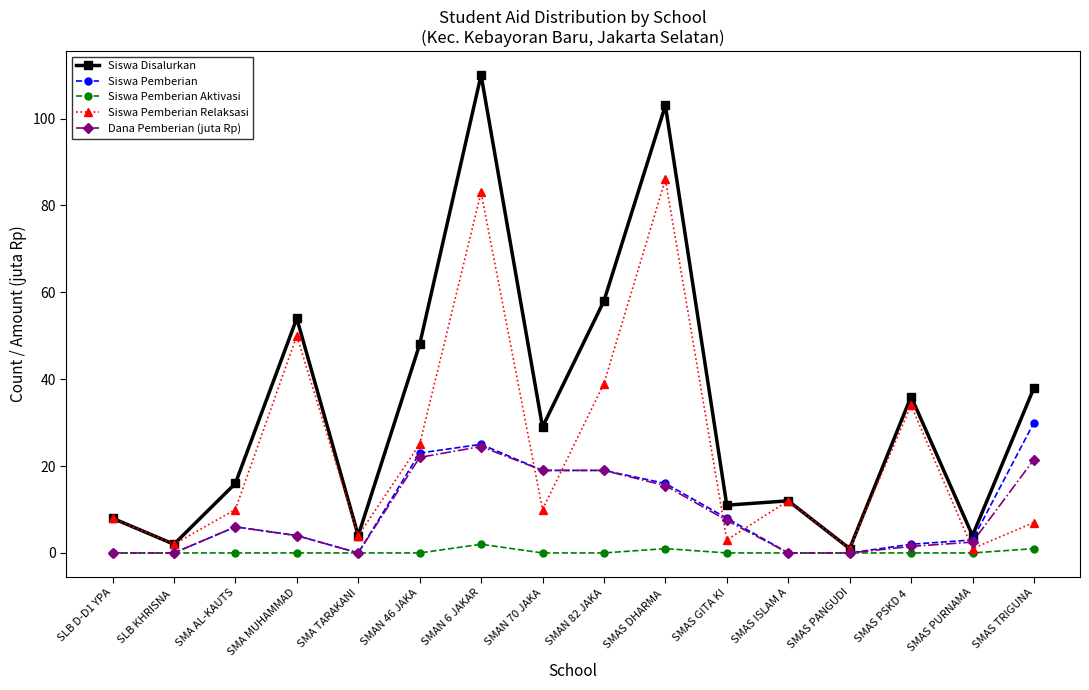

Count the number of categories in the chart.

16